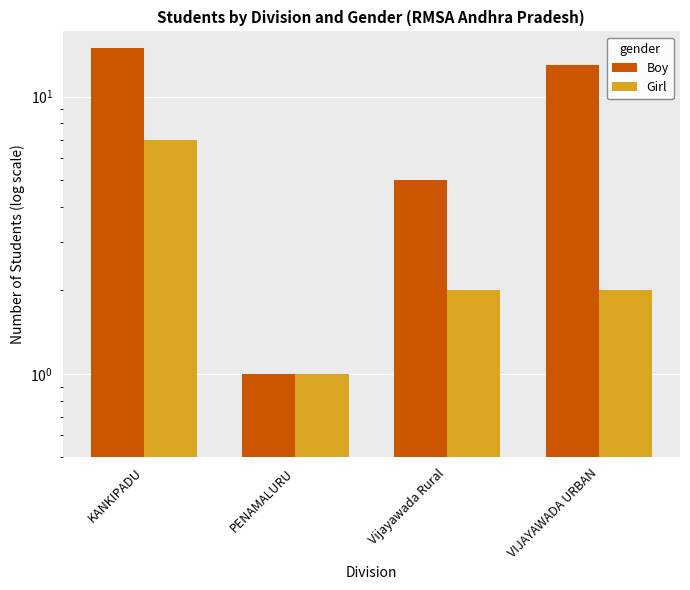

What is the difference between the Boy values at Vijayawada Rural and KANKIPADU?

10